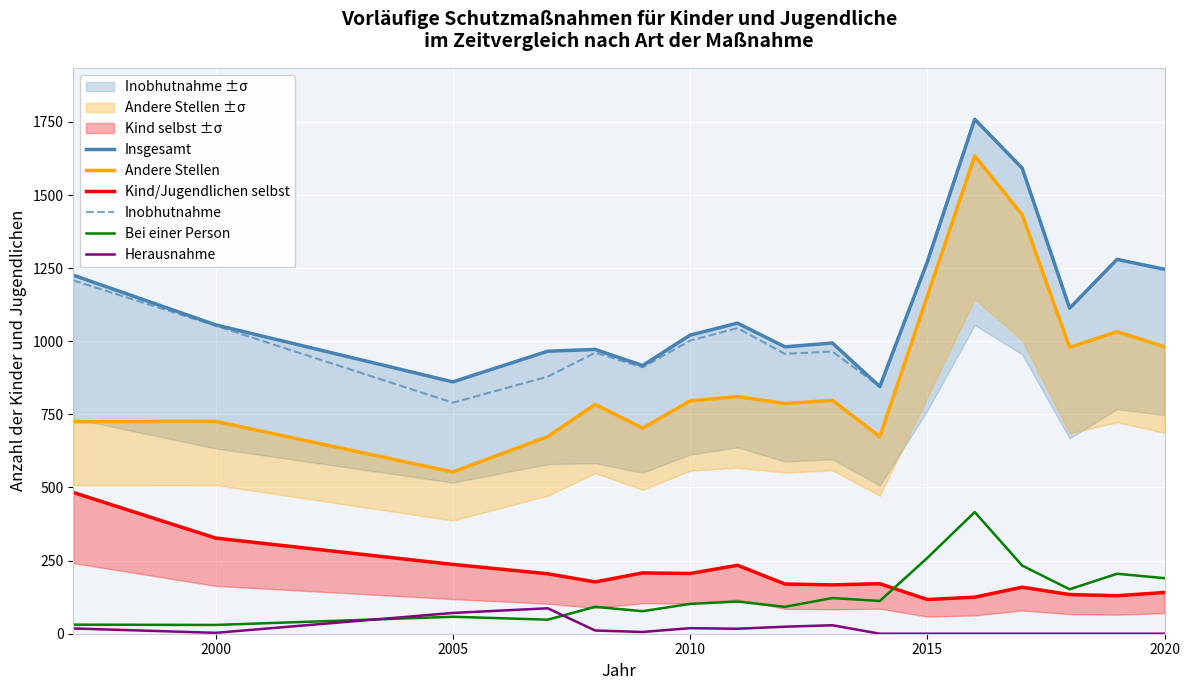

How many lines are shown in the chart?

6